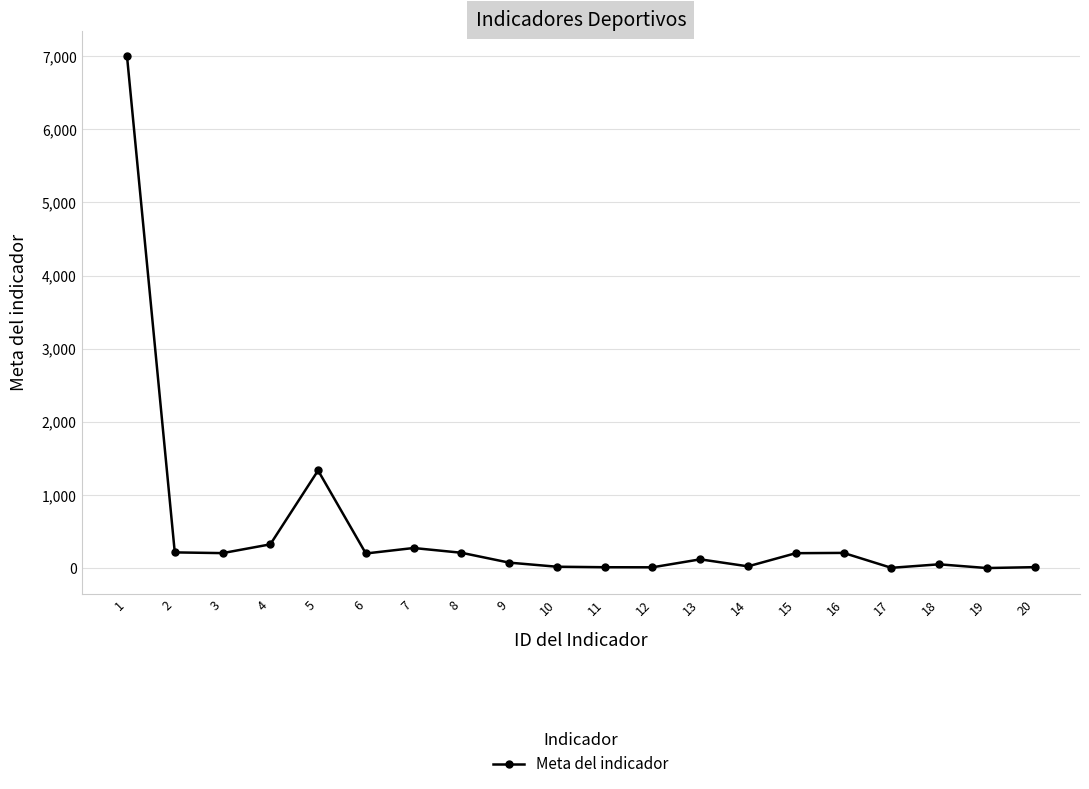

What is the difference between the maximum and minimum values?

6999